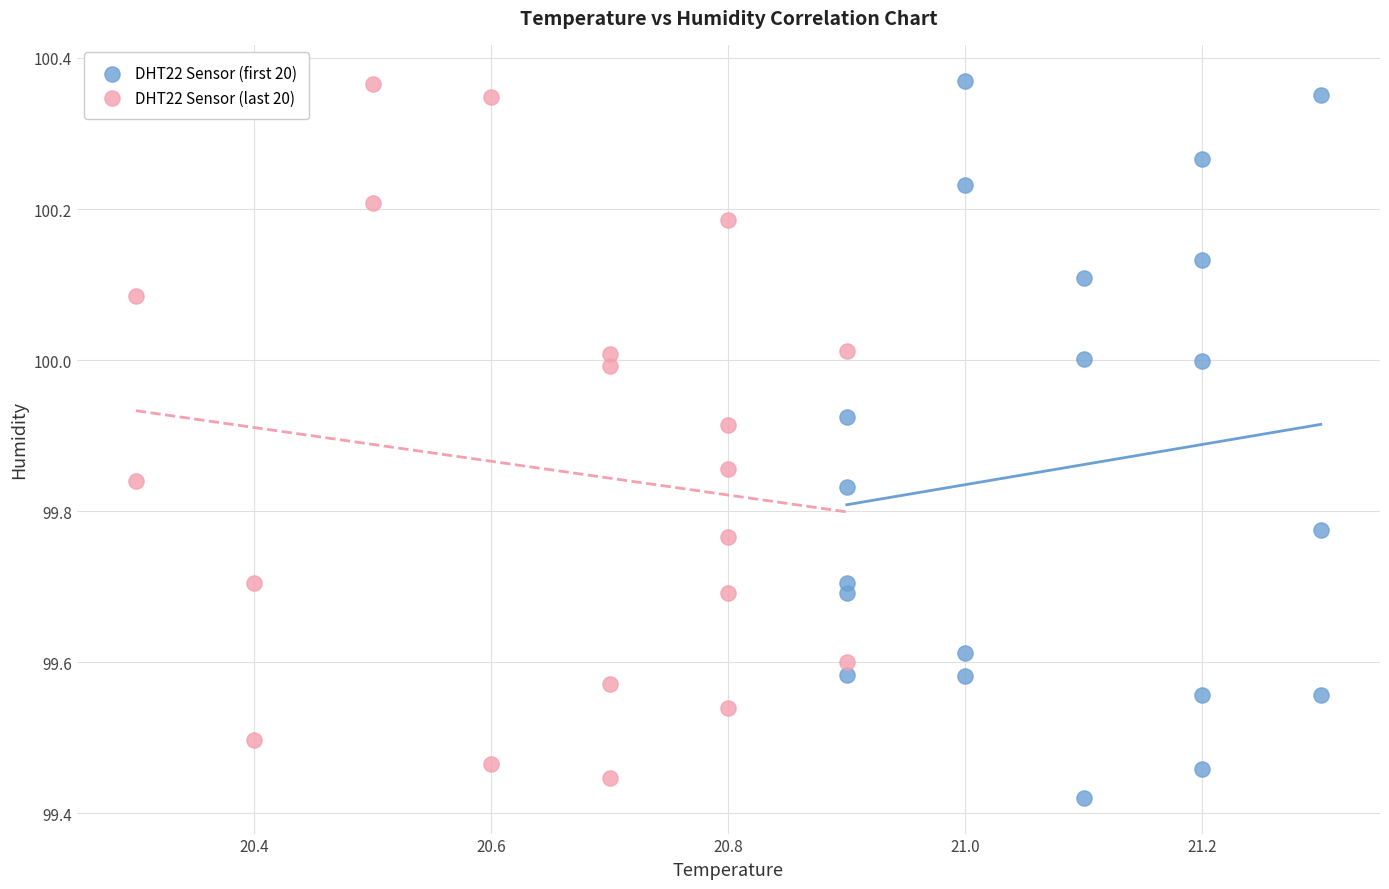

What are all the series names shown in the legend?

DHT22 Sensor (first 20), DHT22 Sensor (last 20)